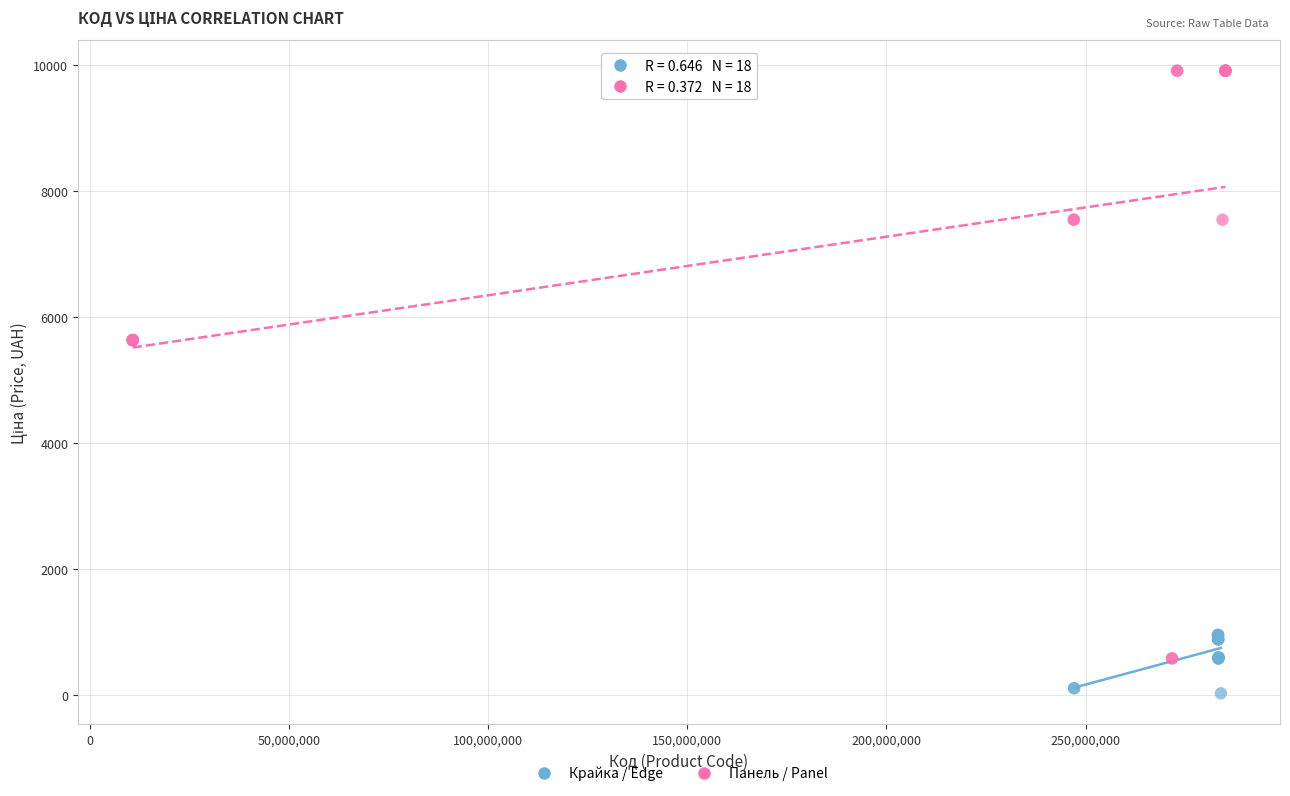

Which series reaches the maximum Y coordinate?

Панель / Panel